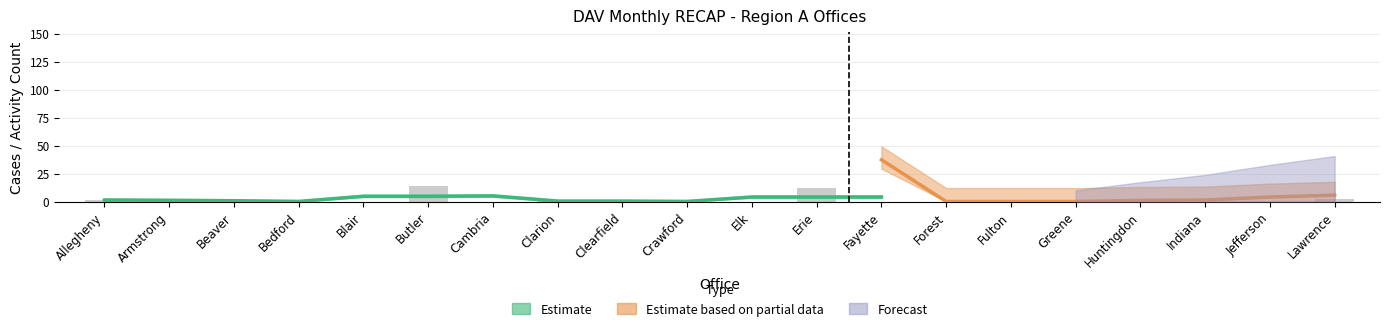

Reading right to left, transcribe all the data shown in this chart.

2	0	0	0	0	0	0	0	12	0	0	0	1	0	14	0	0	0	2	1